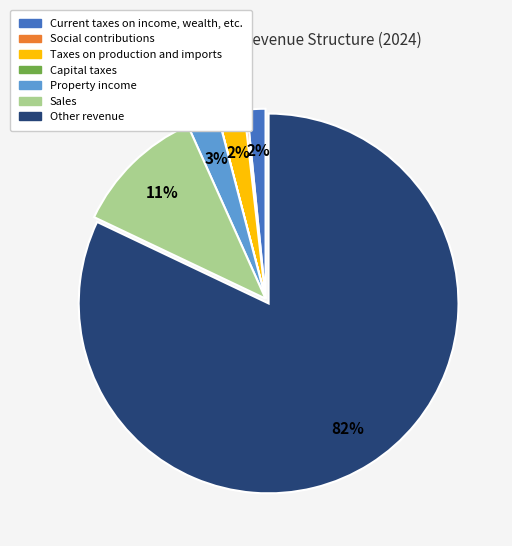

To the nearest percent, what percentage of the pie is Sales?

11%